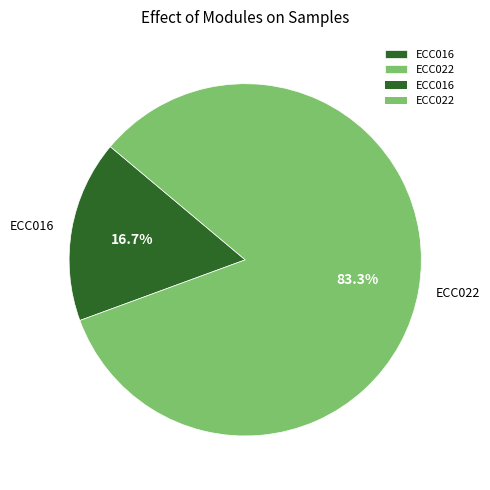

To the nearest percent, what is the difference between the largest and smallest slice percentages?

67%